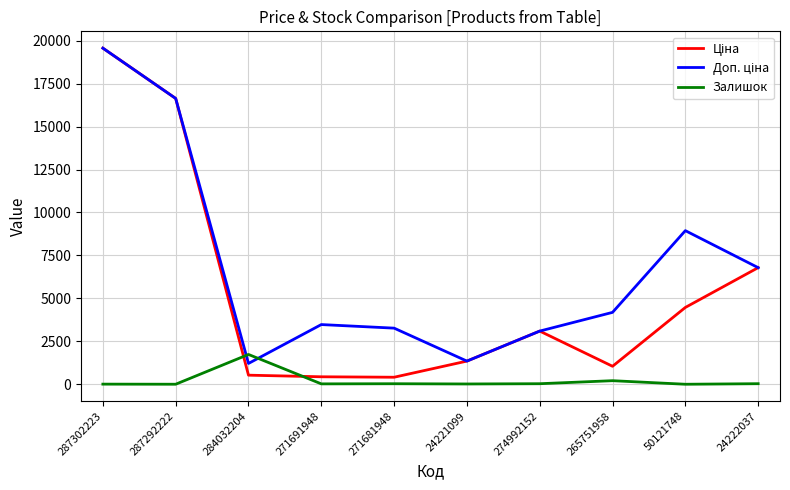

What is the spread (max minus min) of values at 50121748?

8941.2